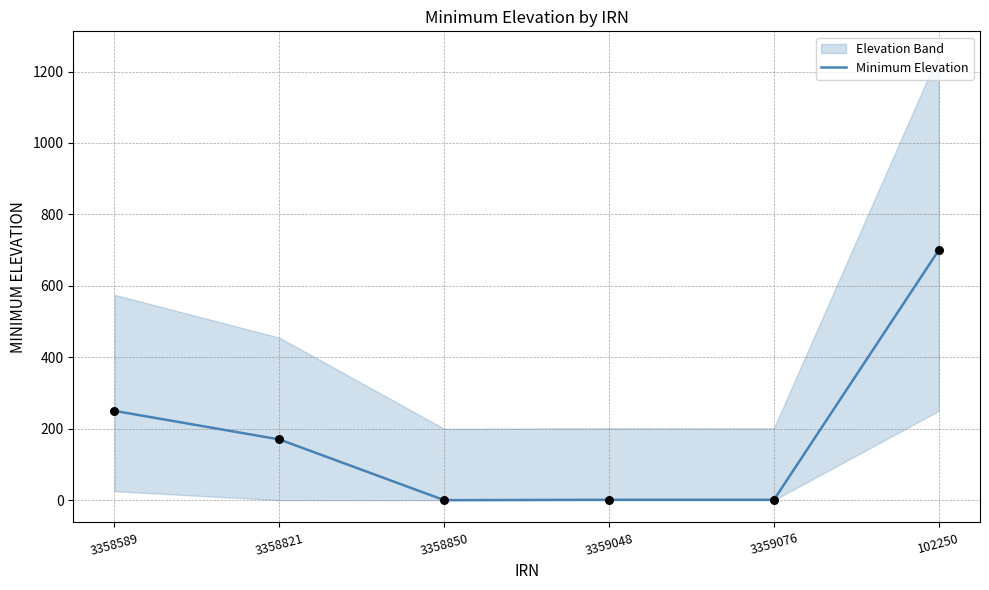

What is the change in value from 3358589 to 102250?

+450